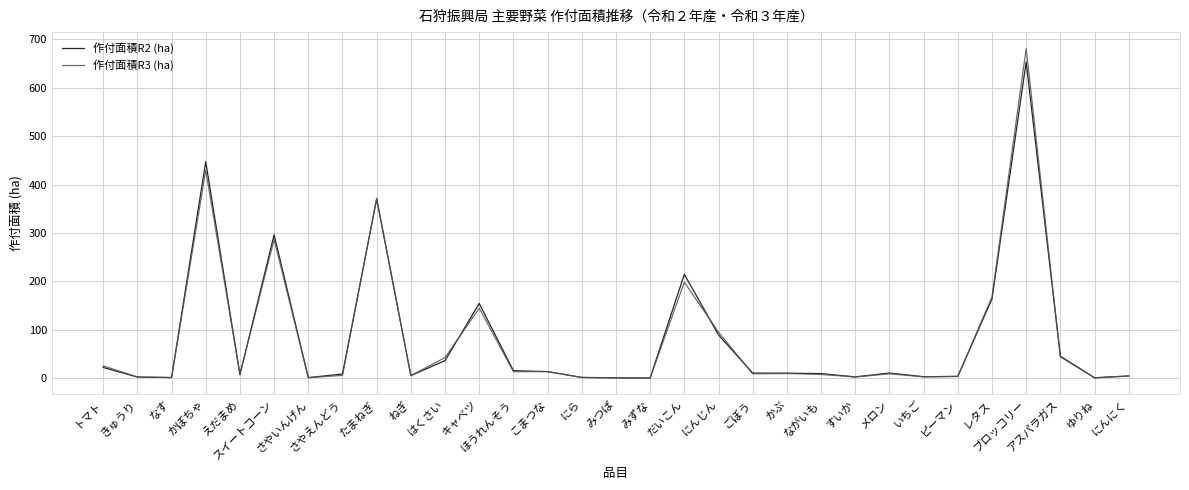

Where does the 作付面積R3 (ha) series first go above 8?

トマト